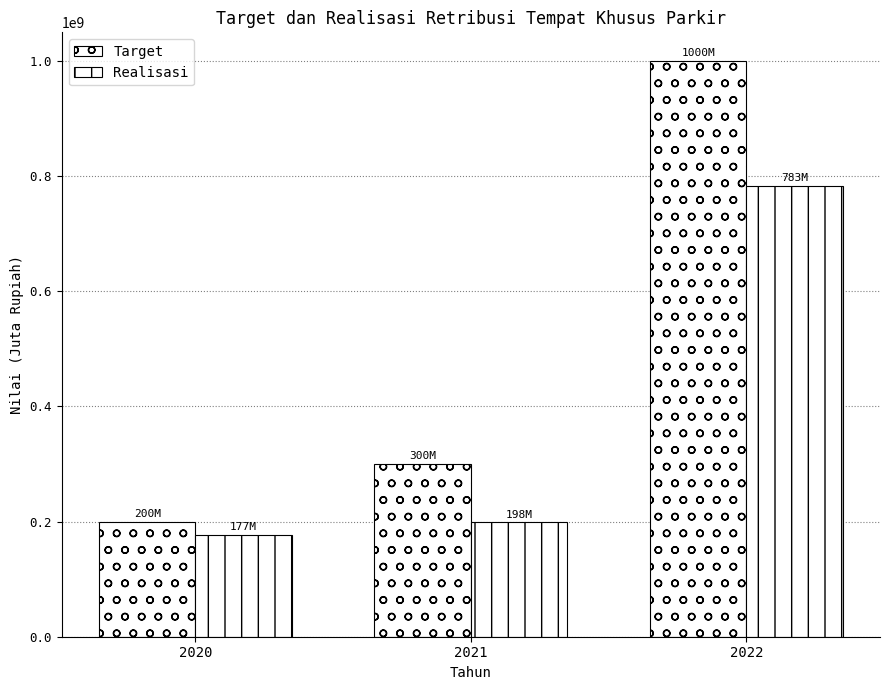

Which series changed the most between 2020 and 2021?

Target